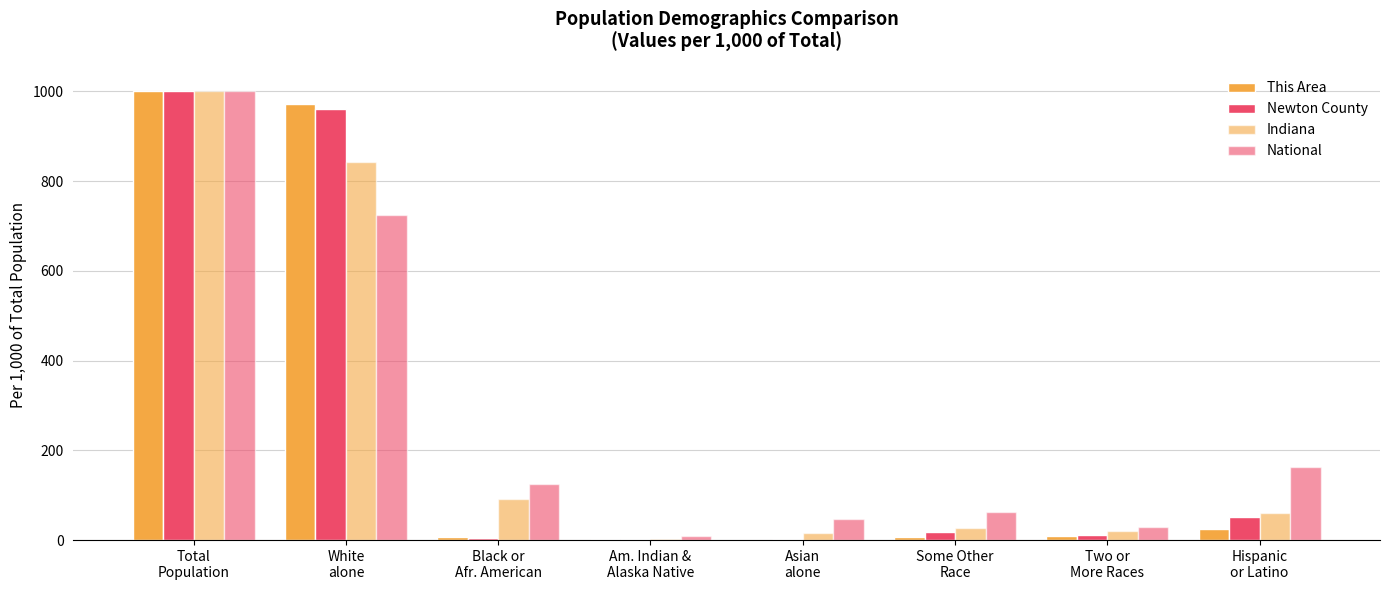

Does the chart contain stacked bars?

No